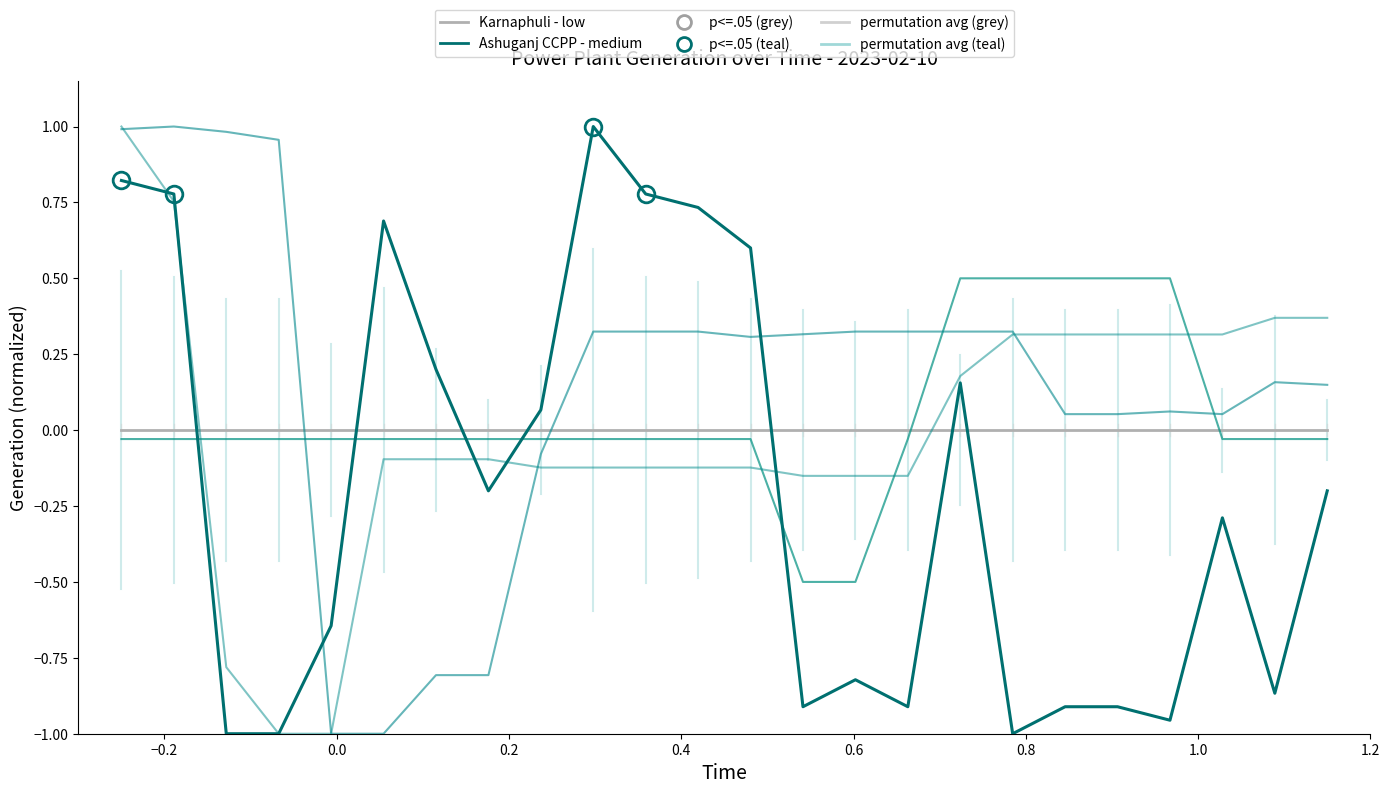

Does the chart display data point markers on the line(s)?

No